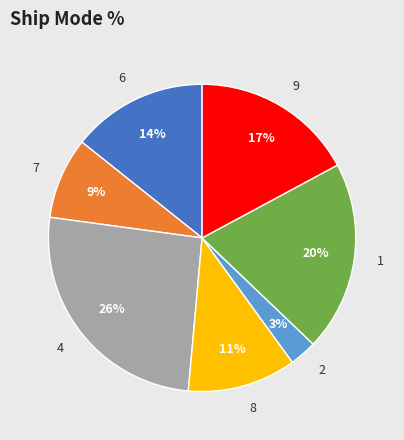

Which has a higher value, 6 or 2?

6